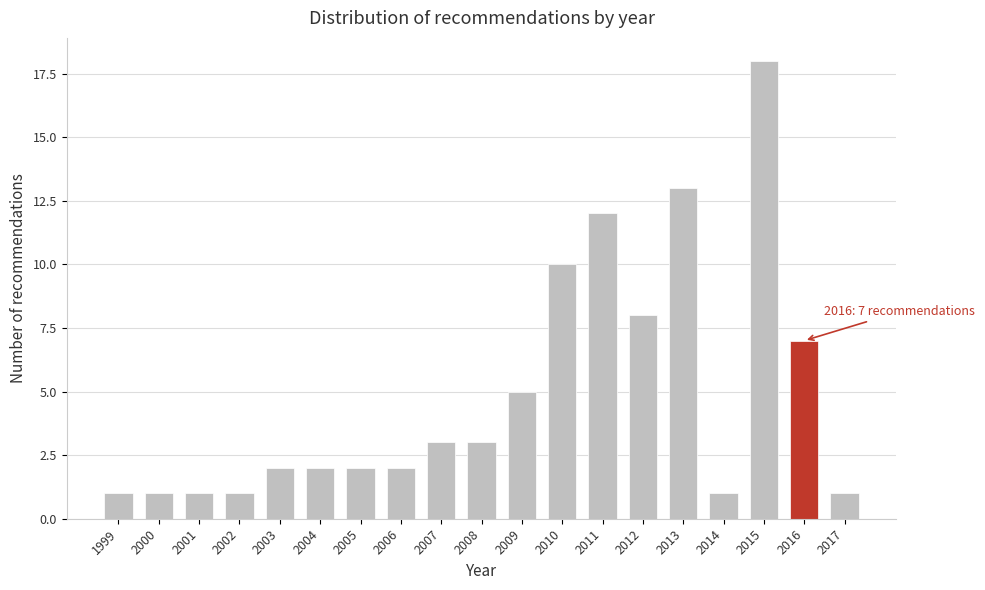

Reading left to right, transcribe all the data shown in this chart.

1999=1	2000=1	2001=1	2002=1	2003=2	2004=2	2005=2	2006=2	2007=3	2008=3	2009=5	2010=10	2011=12	2012=8	2013=13	2014=1	2015=18	2016=7	2017=1